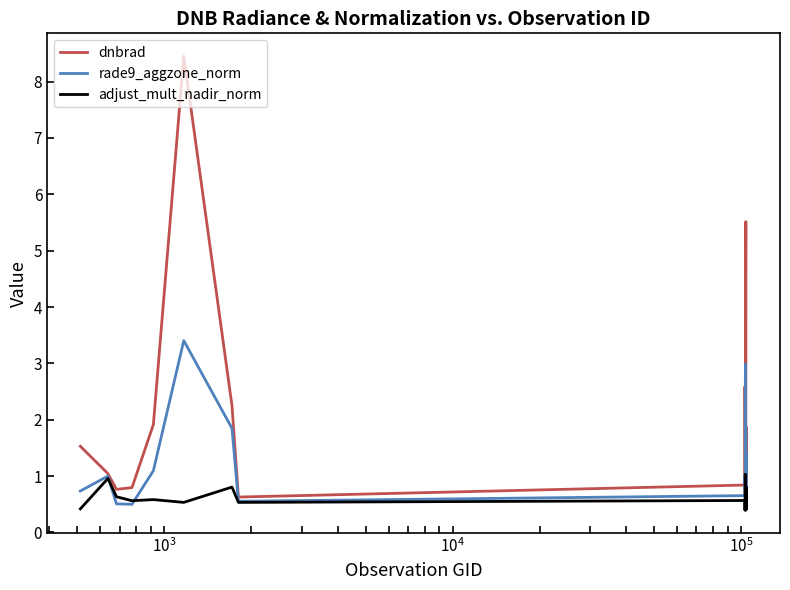

List the series in order of their overall mean, highest first.

dnbrad, rade9_aggzone_norm, adjust_mult_nadir_norm